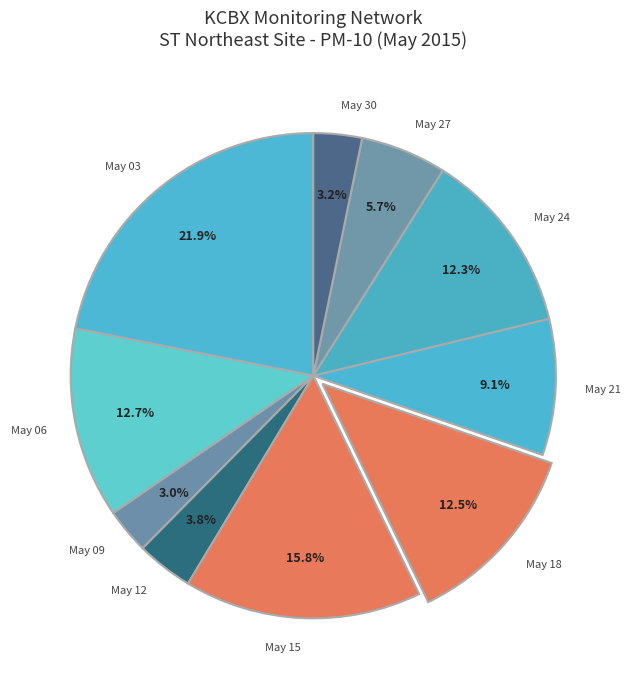

Which slice is the largest?

May 03